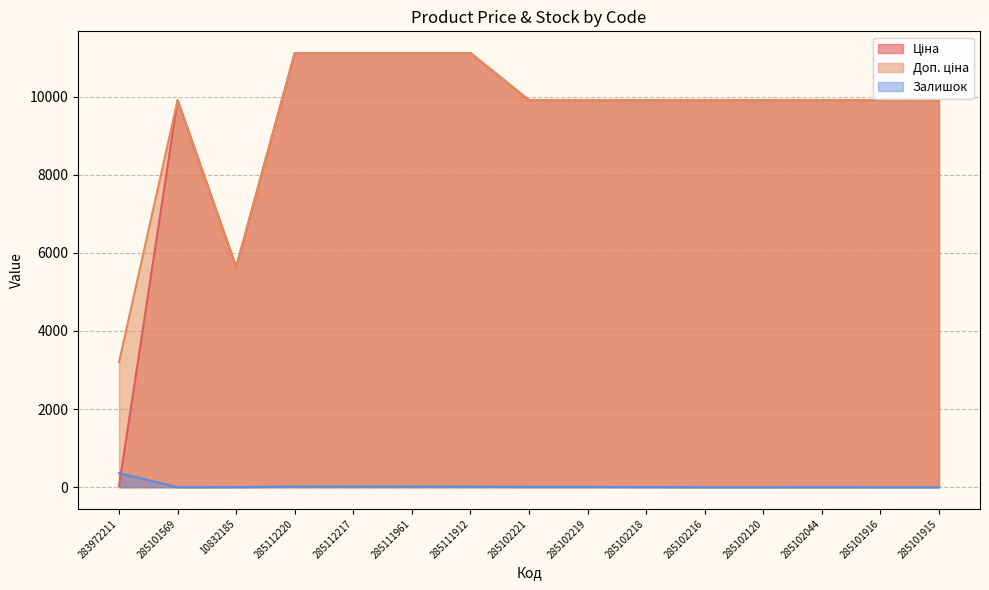

What is the value of the Залишок point at the 8th from the left?

8.0